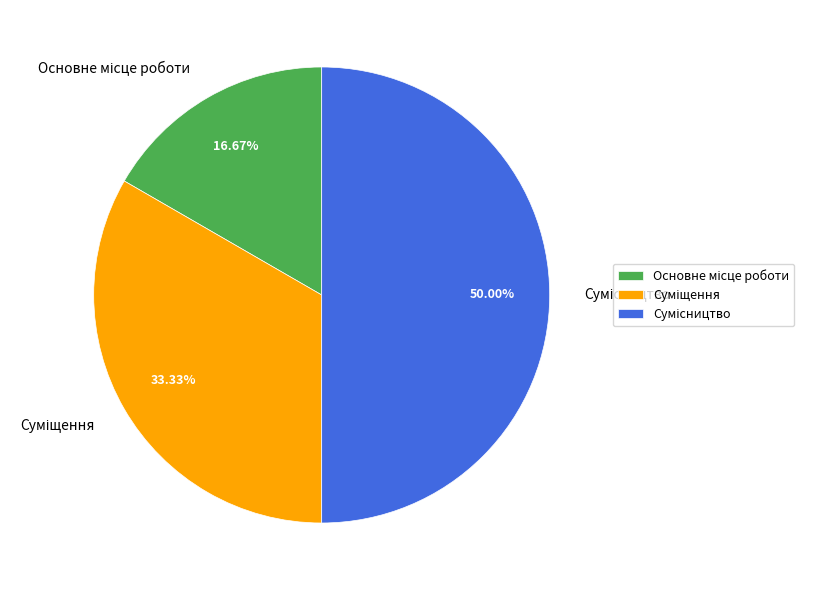

True or false: Основне місце роботи accounts for 26% of the total.

False